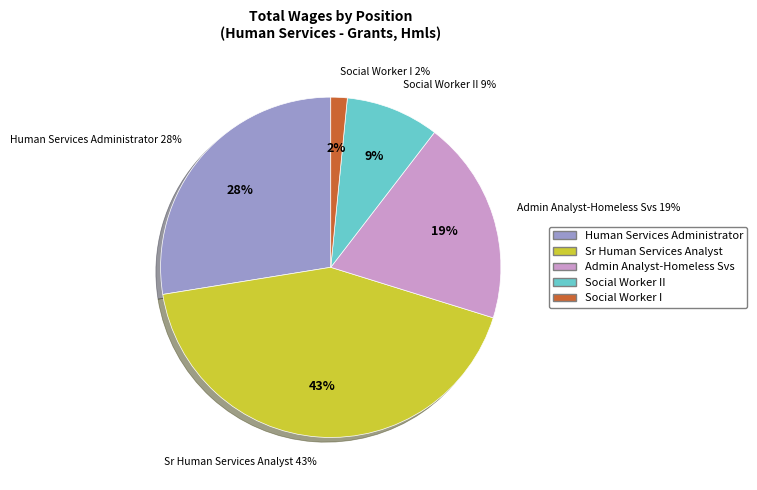

Which slice is the largest?

Sr Human Services Analyst